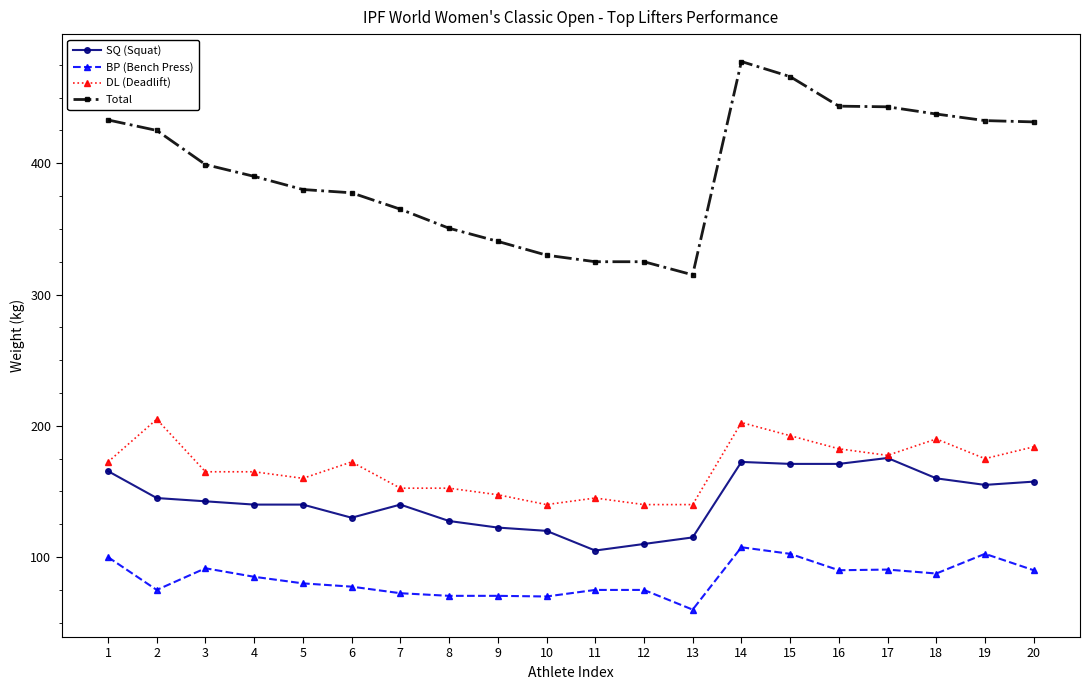

True or false: SQ (Squat) and Total intersect in this chart.

False